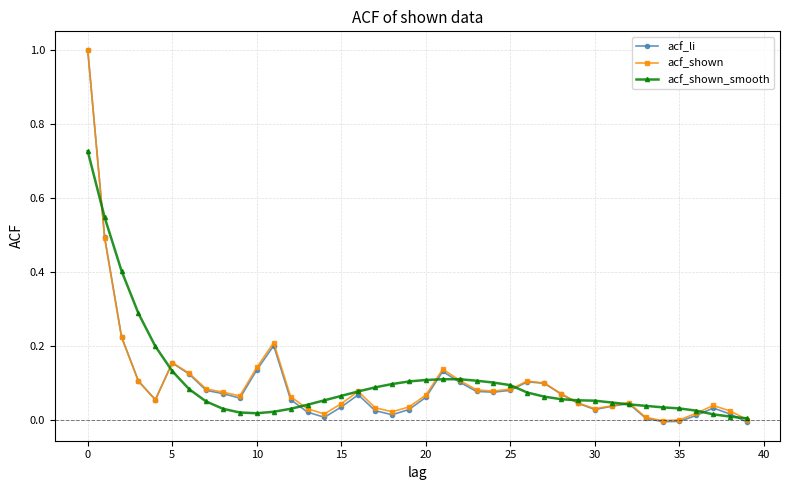

What is the greatest value displayed?

1.0